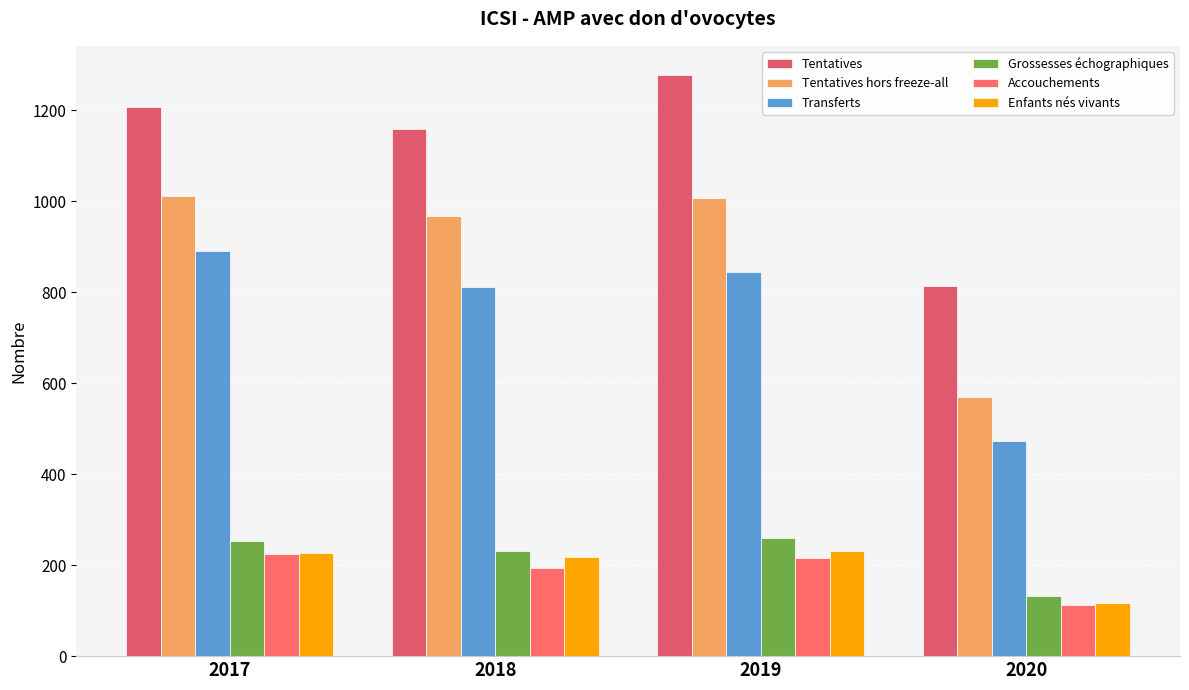

What is the minimum value shown in the chart?

112